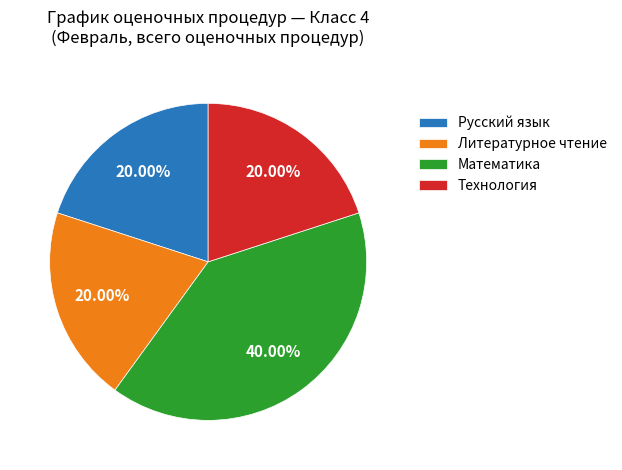

Combined, do Технология and Литературное чтение account for over 50%?

No